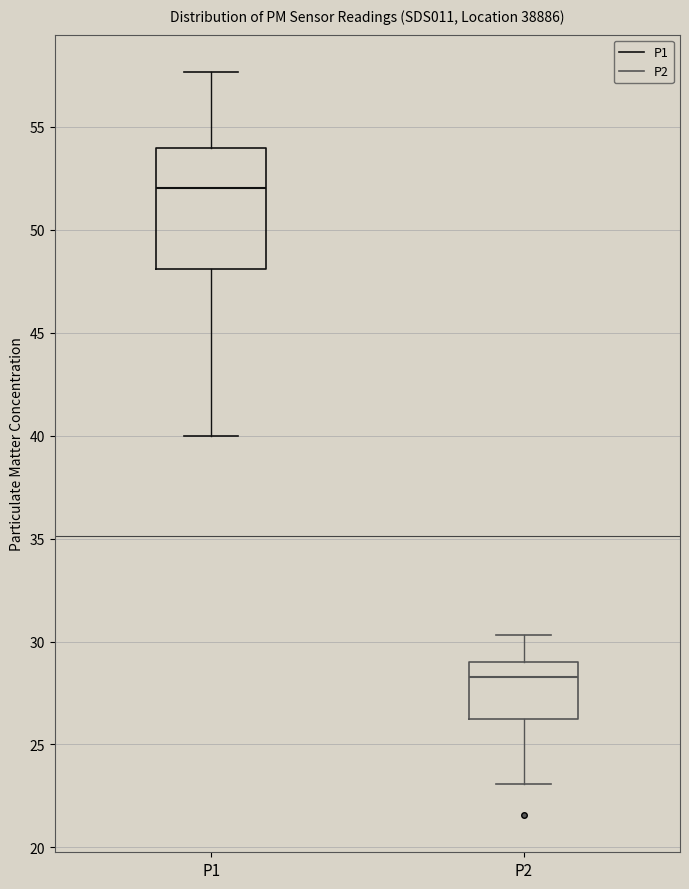

Reading left to right, read every box against the y-axis: the position of its median line, the range the box covers, and the ends of its whiskers. The values are not printed on the chart, so give them approximately, as read against the axis.

P1: median 52.0, box 48.0 to 54.0, whiskers 40.0 to 57.5
P2: median 28.5, box 26.5 to 29.0, whiskers 23.0 to 30.5